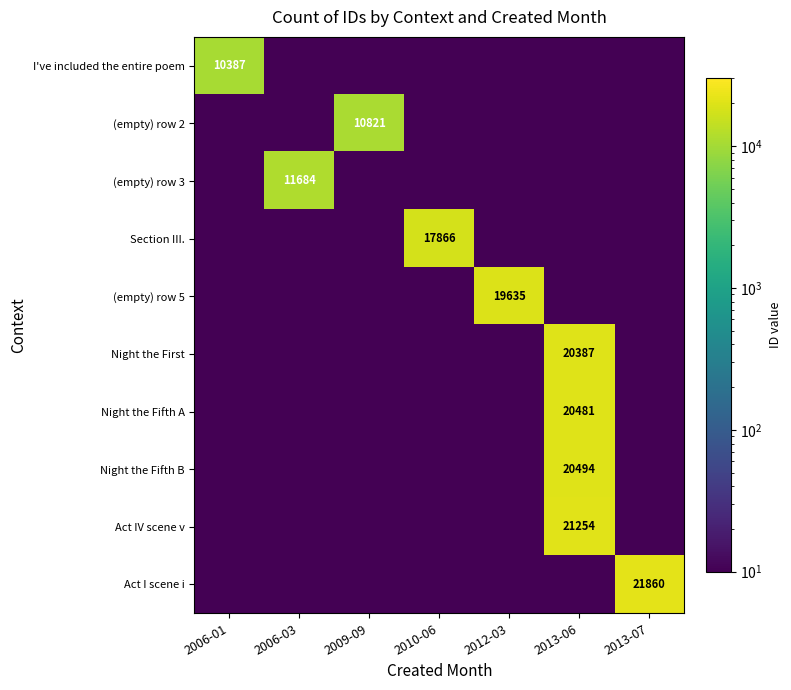

The value of Night the First at 2013-06 is 33065.1. True or false?

False